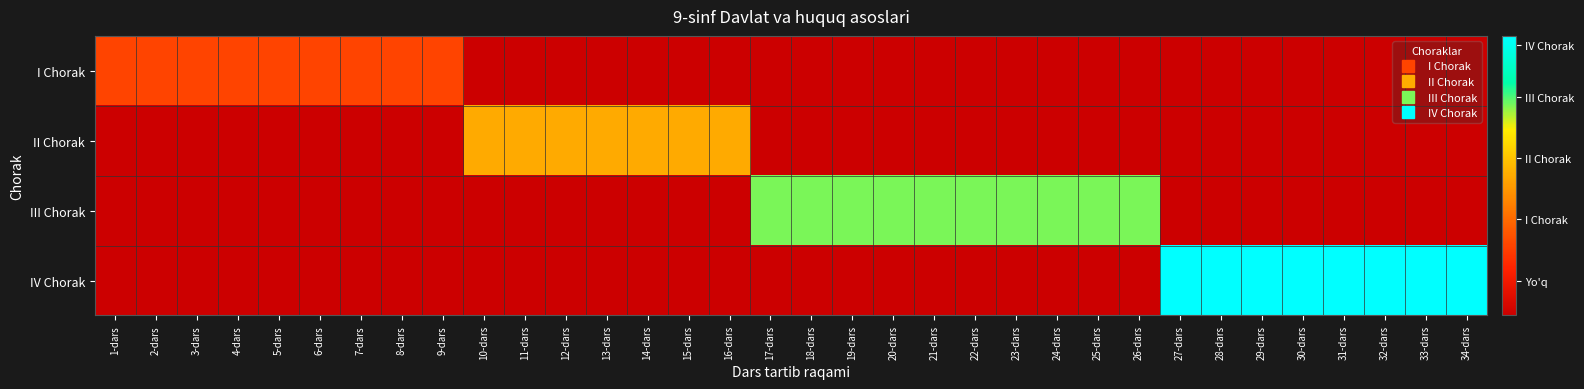

Reading right to left, extract all data points from this chart.

I Chorak: 34-dars=0	33-dars=0	32-dars=0	31-dars=0	30-dars=0	29-dars=0	28-dars=0	27-dars=0	26-dars=0	25-dars=0	24-dars=0	23-dars=0	22-dars=0	21-dars=0	20-dars=0	19-dars=0	18-dars=0	17-dars=0	16-dars=0	15-dars=0	14-dars=0	13-dars=0	12-dars=0	11-dars=0	10-dars=0	9-dars=1	8-dars=1	7-dars=1	6-dars=1	5-dars=1	4-dars=1	3-dars=1	2-dars=1	1-dars=1
II Chorak: 34-dars=0	33-dars=0	32-dars=0	31-dars=0	30-dars=0	29-dars=0	28-dars=0	27-dars=0	26-dars=0	25-dars=0	24-dars=0	23-dars=0	22-dars=0	21-dars=0	20-dars=0	19-dars=0	18-dars=0	17-dars=0	16-dars=2	15-dars=2	14-dars=2	13-dars=2	12-dars=2	11-dars=2	10-dars=2	9-dars=0	8-dars=0	7-dars=0	6-dars=0	5-dars=0	4-dars=0	3-dars=0	2-dars=0	1-dars=0
III Chorak: 34-dars=0	33-dars=0	32-dars=0	31-dars=0	30-dars=0	29-dars=0	28-dars=0	27-dars=0	26-dars=3	25-dars=3	24-dars=3	23-dars=3	22-dars=3	21-dars=3	20-dars=3	19-dars=3	18-dars=3	17-dars=3	16-dars=0	15-dars=0	14-dars=0	13-dars=0	12-dars=0	11-dars=0	10-dars=0	9-dars=0	8-dars=0	7-dars=0	6-dars=0	5-dars=0	4-dars=0	3-dars=0	2-dars=0	1-dars=0
IV Chorak: 34-dars=4	33-dars=4	32-dars=4	31-dars=4	30-dars=4	29-dars=4	28-dars=4	27-dars=4	26-dars=0	25-dars=0	24-dars=0	23-dars=0	22-dars=0	21-dars=0	20-dars=0	19-dars=0	18-dars=0	17-dars=0	16-dars=0	15-dars=0	14-dars=0	13-dars=0	12-dars=0	11-dars=0	10-dars=0	9-dars=0	8-dars=0	7-dars=0	6-dars=0	5-dars=0	4-dars=0	3-dars=0	2-dars=0	1-dars=0